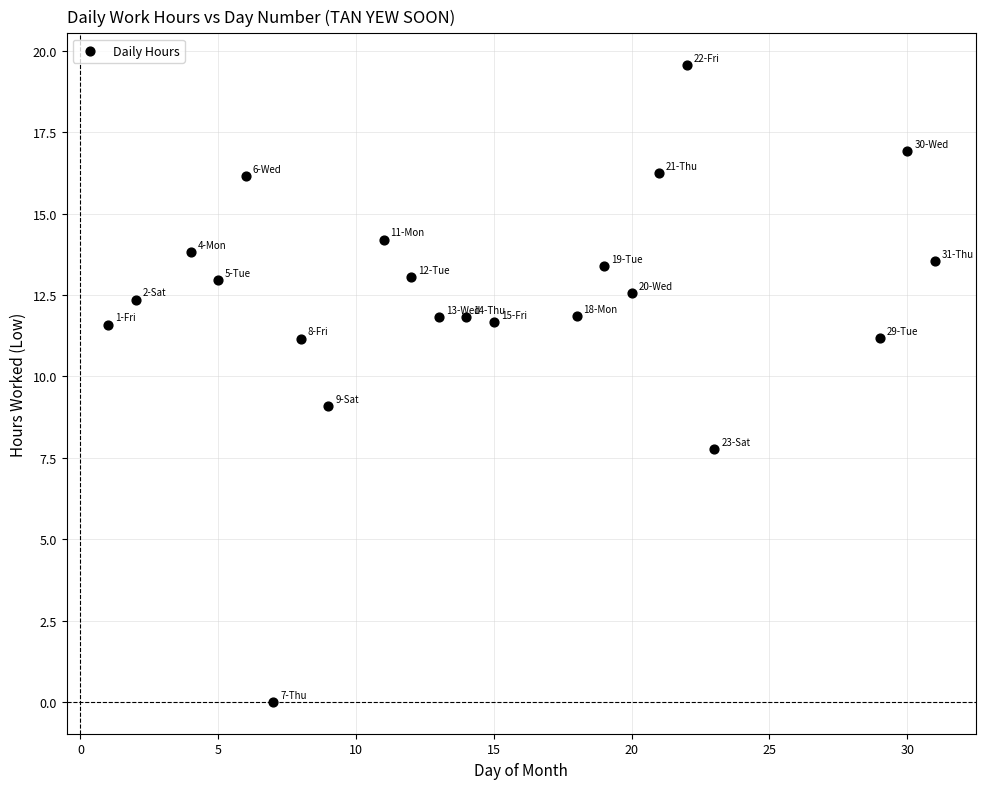

What is the range of X values (max minus min)?

30.0